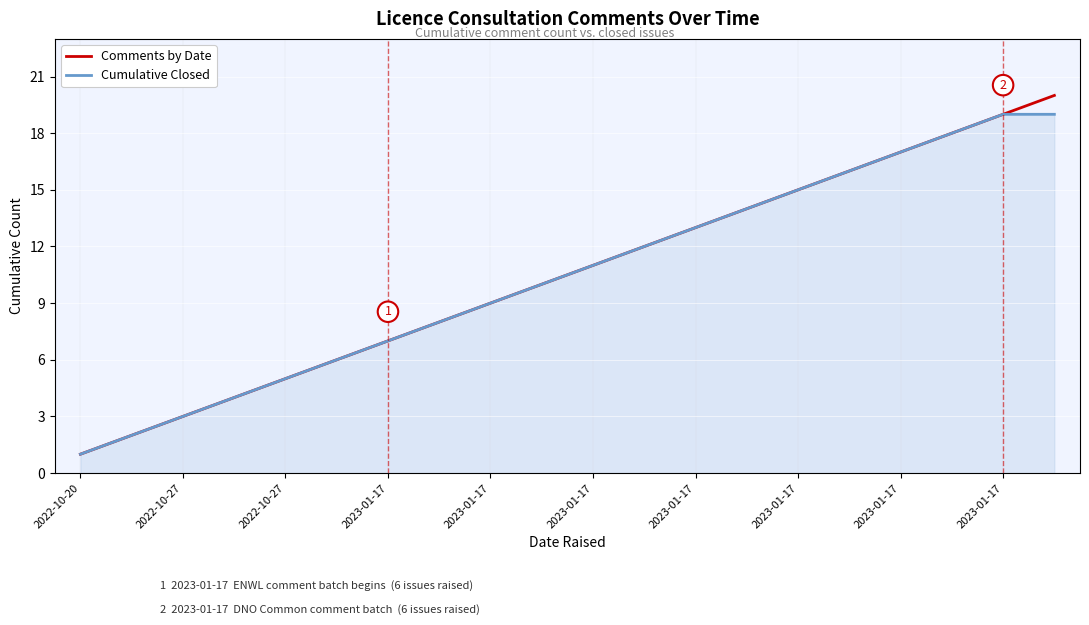

Which series has the widest spread of values?

Comments by Date